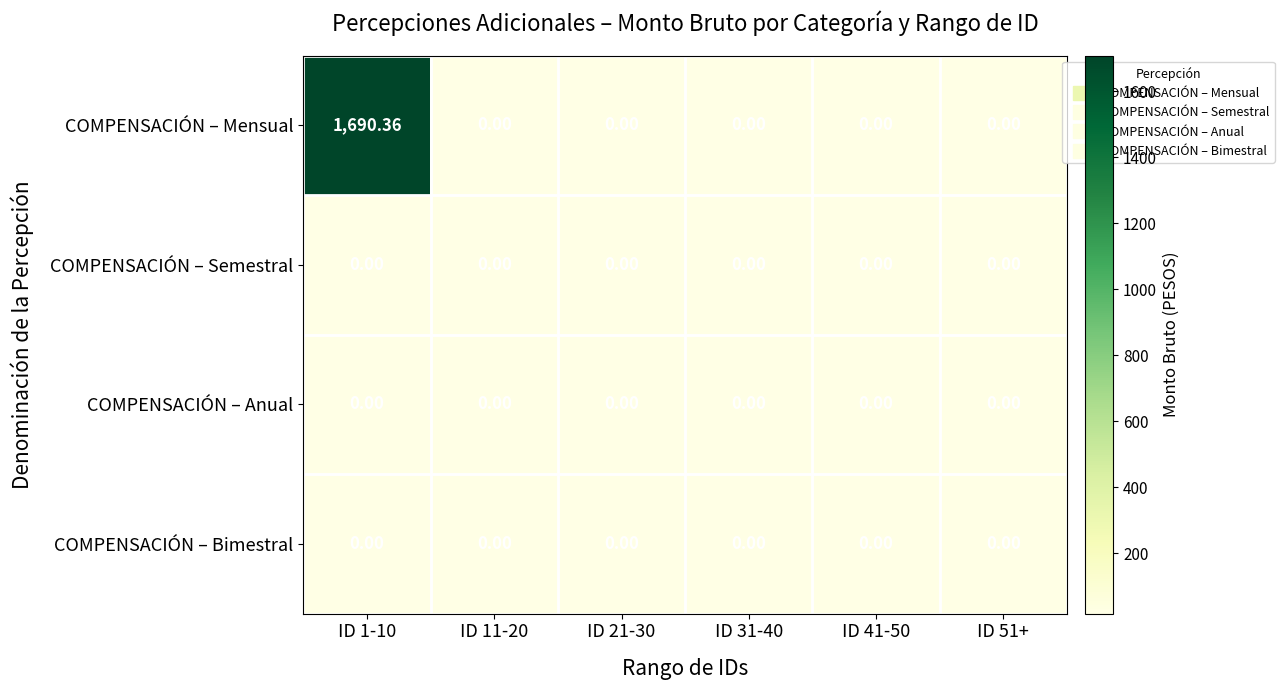

Which series has the largest range (max minus min)?

COMPENSACIÓN – Mensual